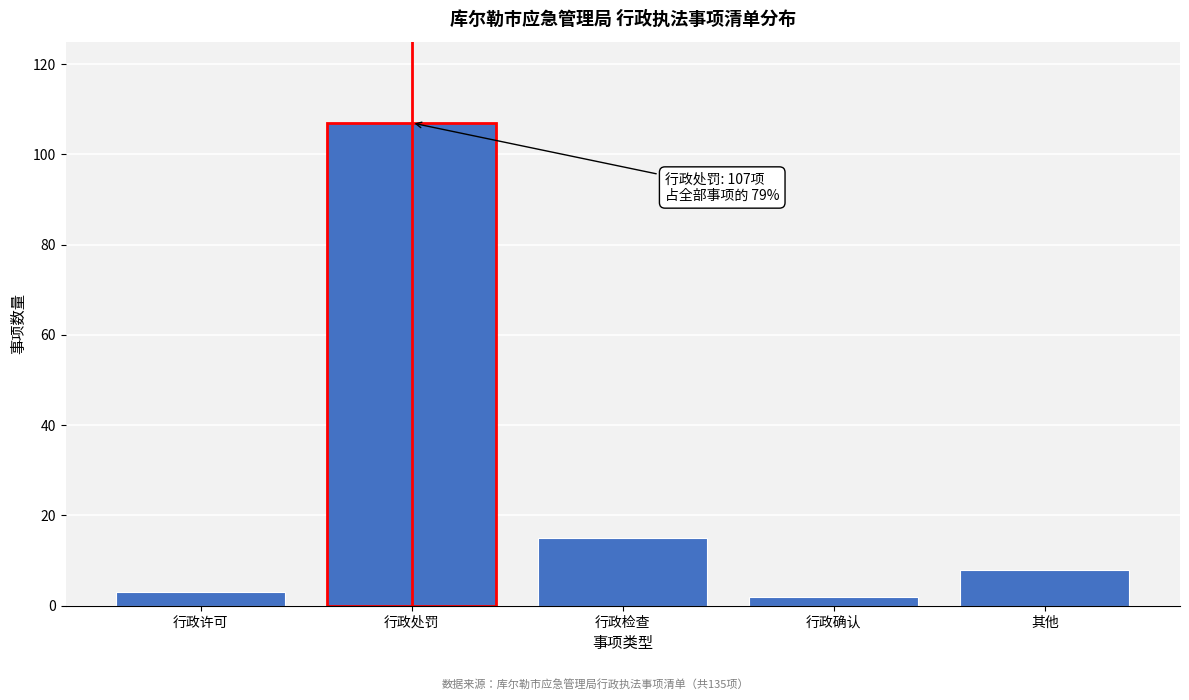

Reading left to right, transcribe all the data shown in this chart.

3	107	15	2	8